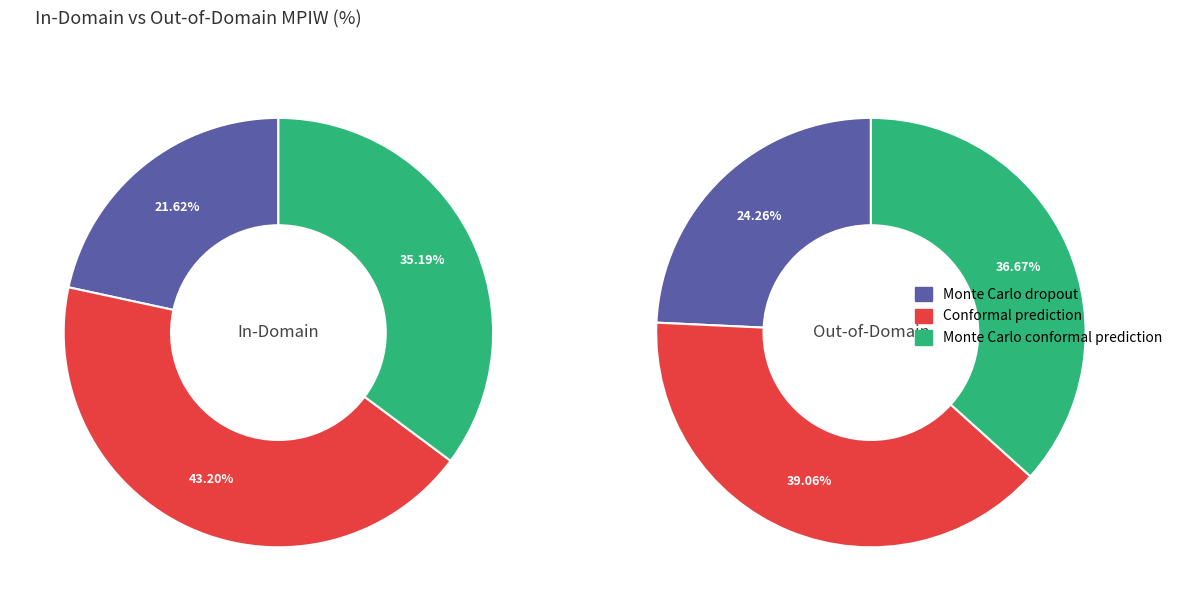

Which slice is the largest?

Conformal prediction